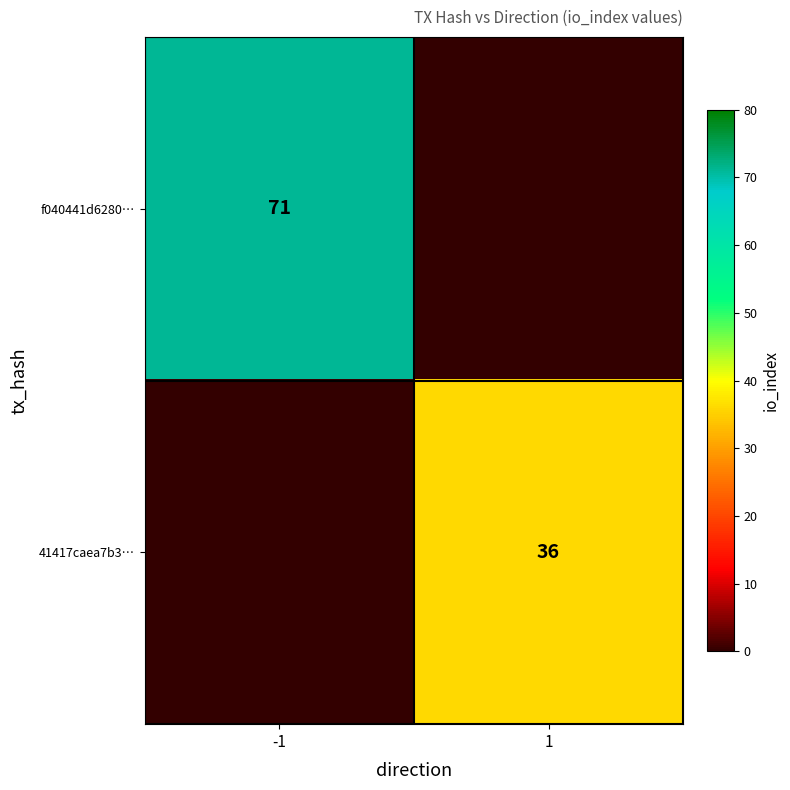

Is it true that 41417caea7b3… equals 36 at 1?

True